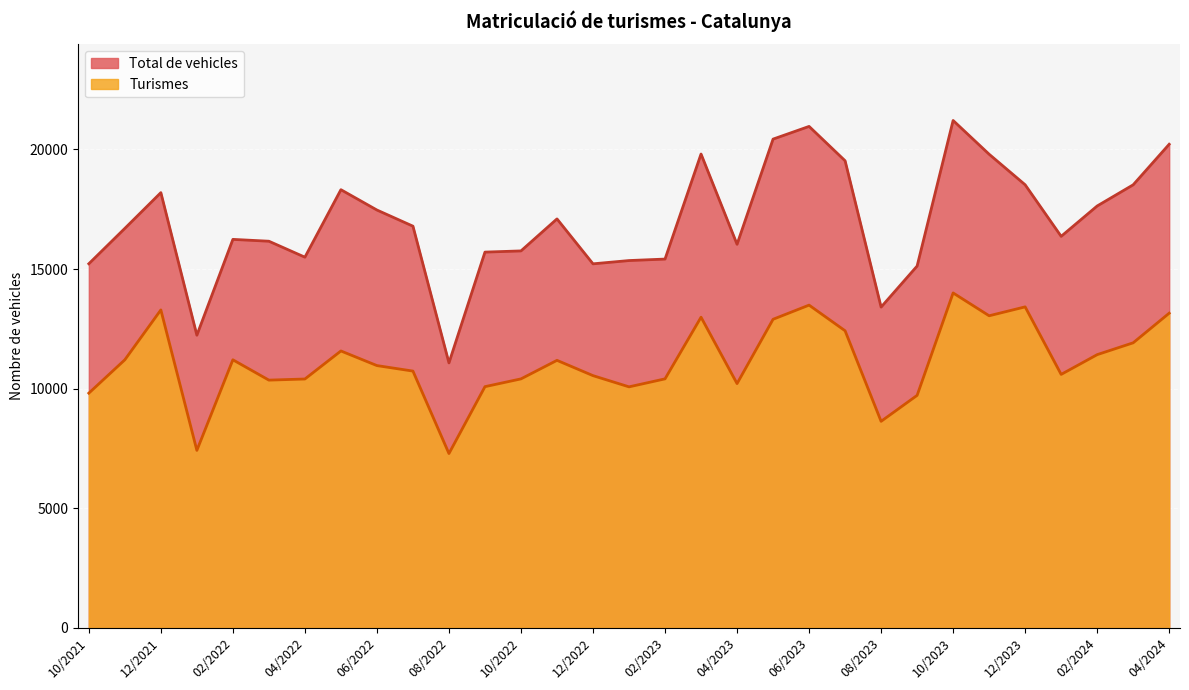

What is the approximate value of Turismes at 12/2021, to the nearest 50?

13300